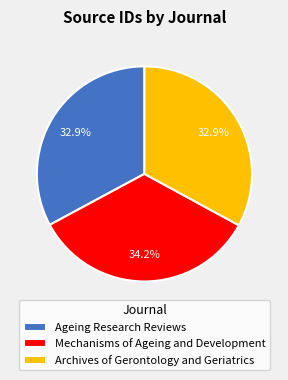

What percentage is the Archives of Gerontology and Geriatrics slice, to the nearest percent?

33%